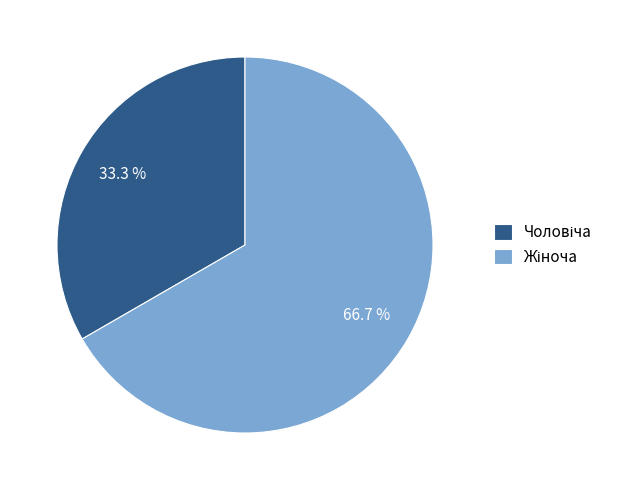

Is there a majority slice in this chart?

Yes